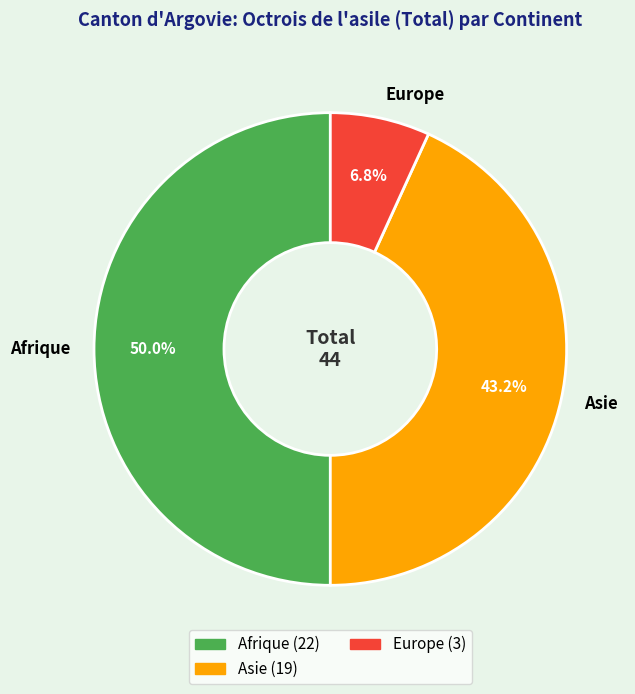

What percentage is NOT represented by Asie?

56.8%